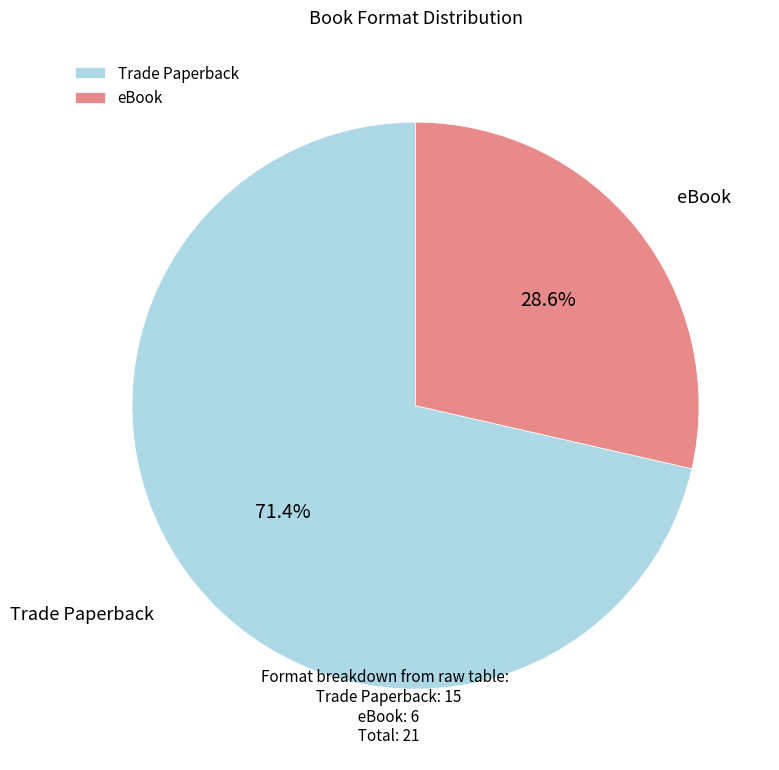

Is it true that eBook is 29% of the pie?

True